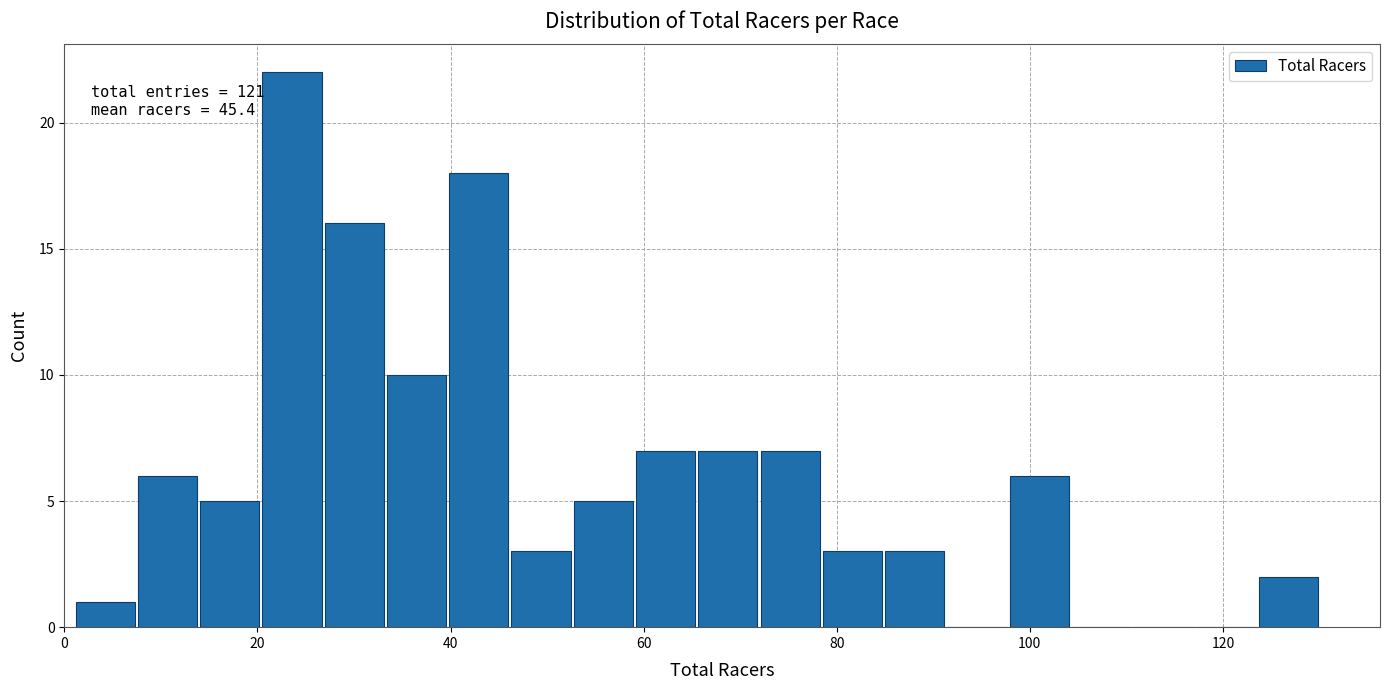

Around what value on the x-axis is the tallest bar? Give the approximate position of its centre, as read against the axis.

24